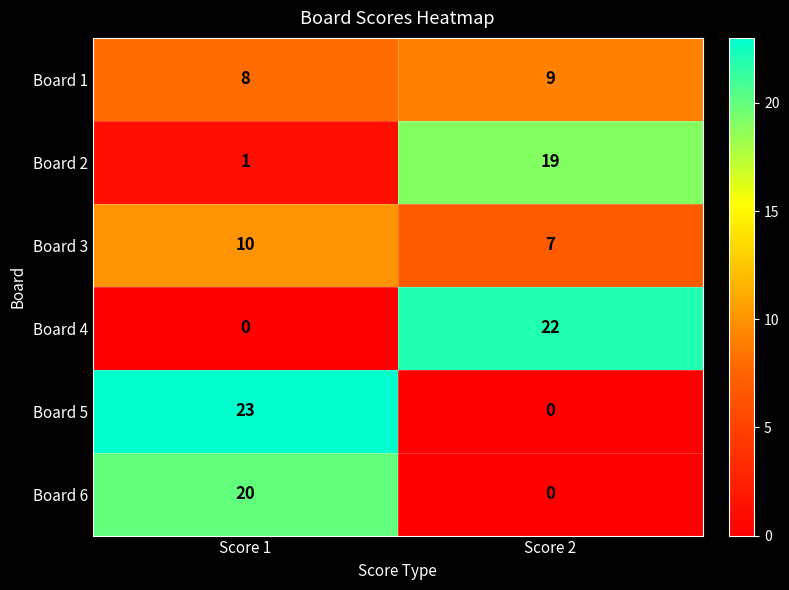

At which category does the chart reach its peak across all series?

Score 1